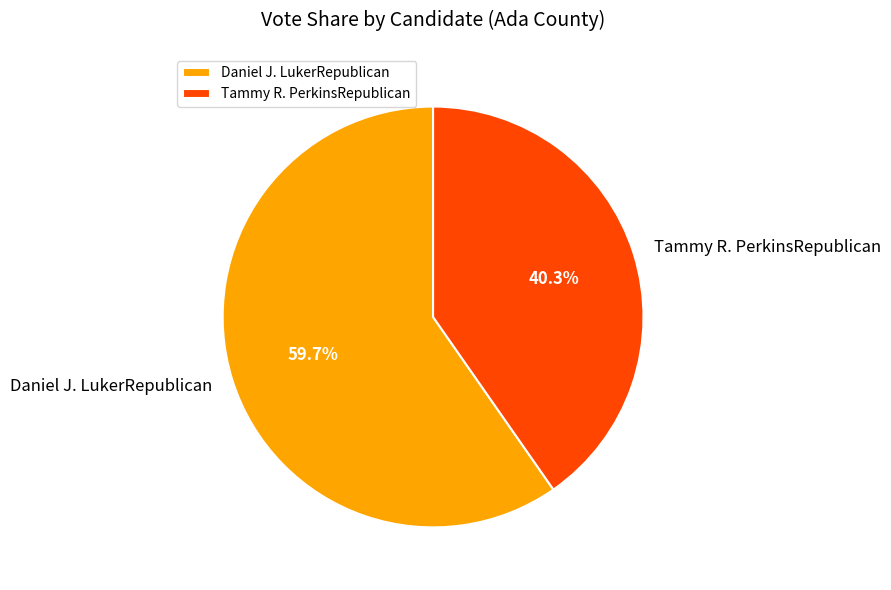

Do Daniel J. LukerRepublican and Tammy R. PerkinsRepublican together represent more than half of the pie?

Yes